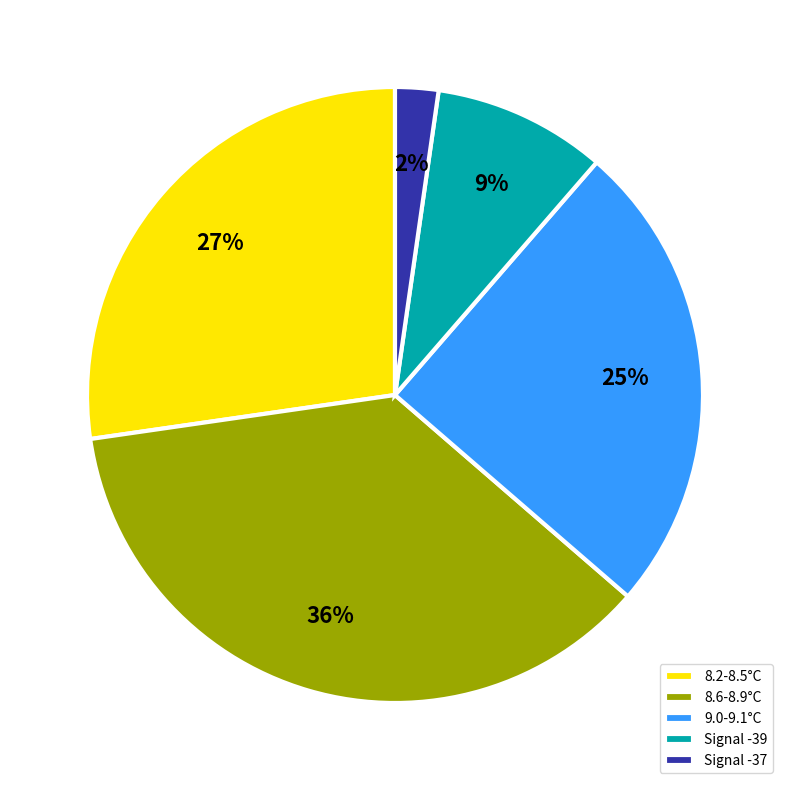

Approximately how many times larger is the value at 8.2-8.5°C compared to 9.0-9.1°C?

1.1